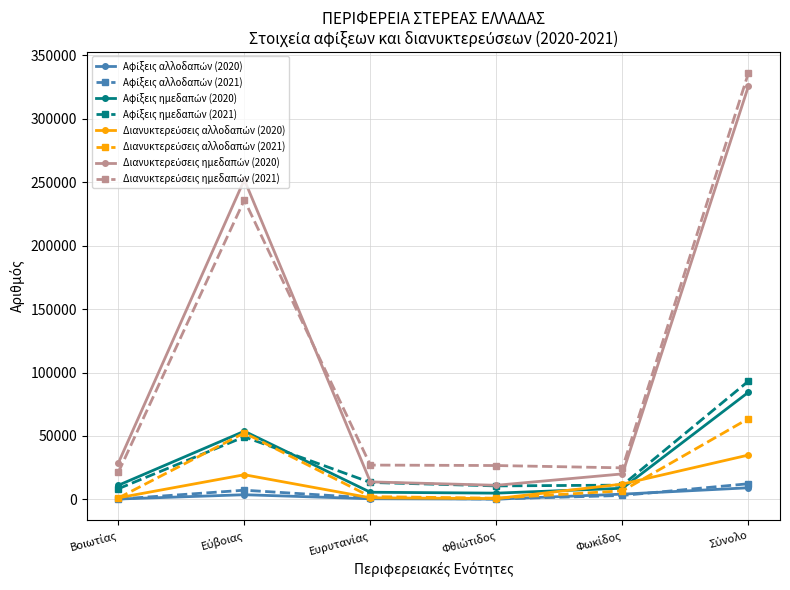

What is the greatest value displayed?

335937